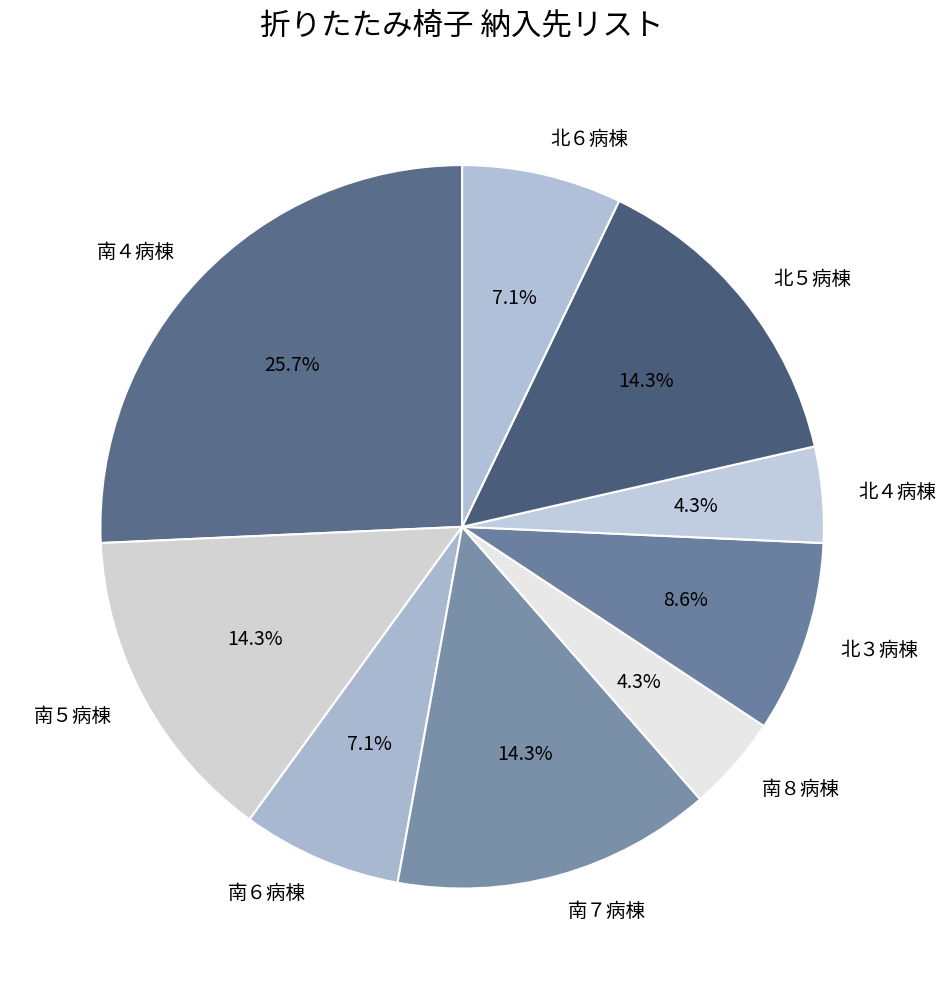

To the nearest percent, what is the difference between the 南４病棟 and 北５病棟 slice percentages?

11%